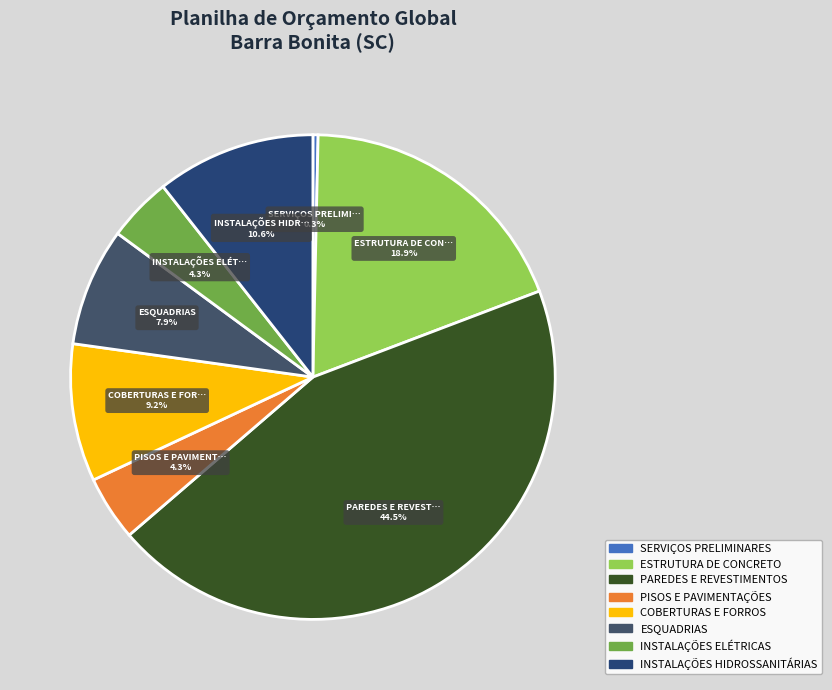

To the nearest percent, what is the difference between the largest and smallest slice percentages?

44%